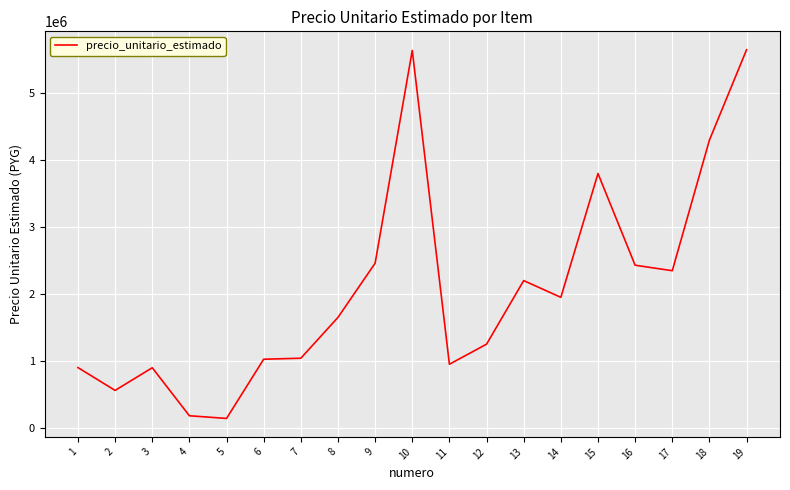

What is the greatest value displayed?

5650000